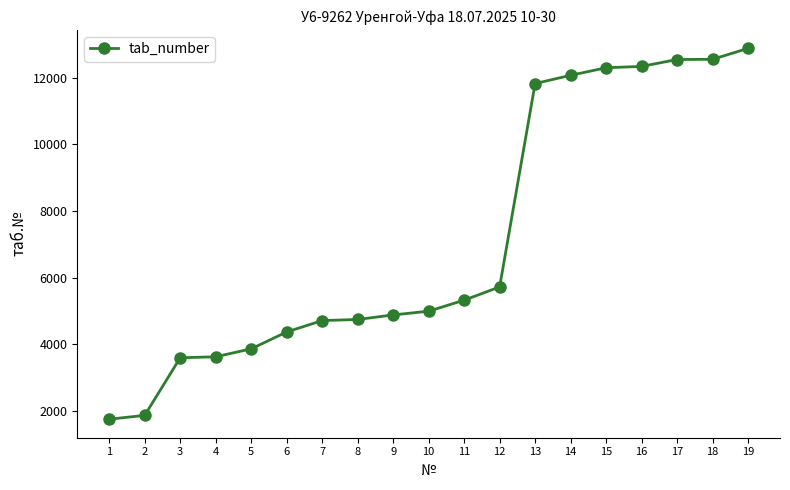

What is the difference between the values at 14 and 4?

8443